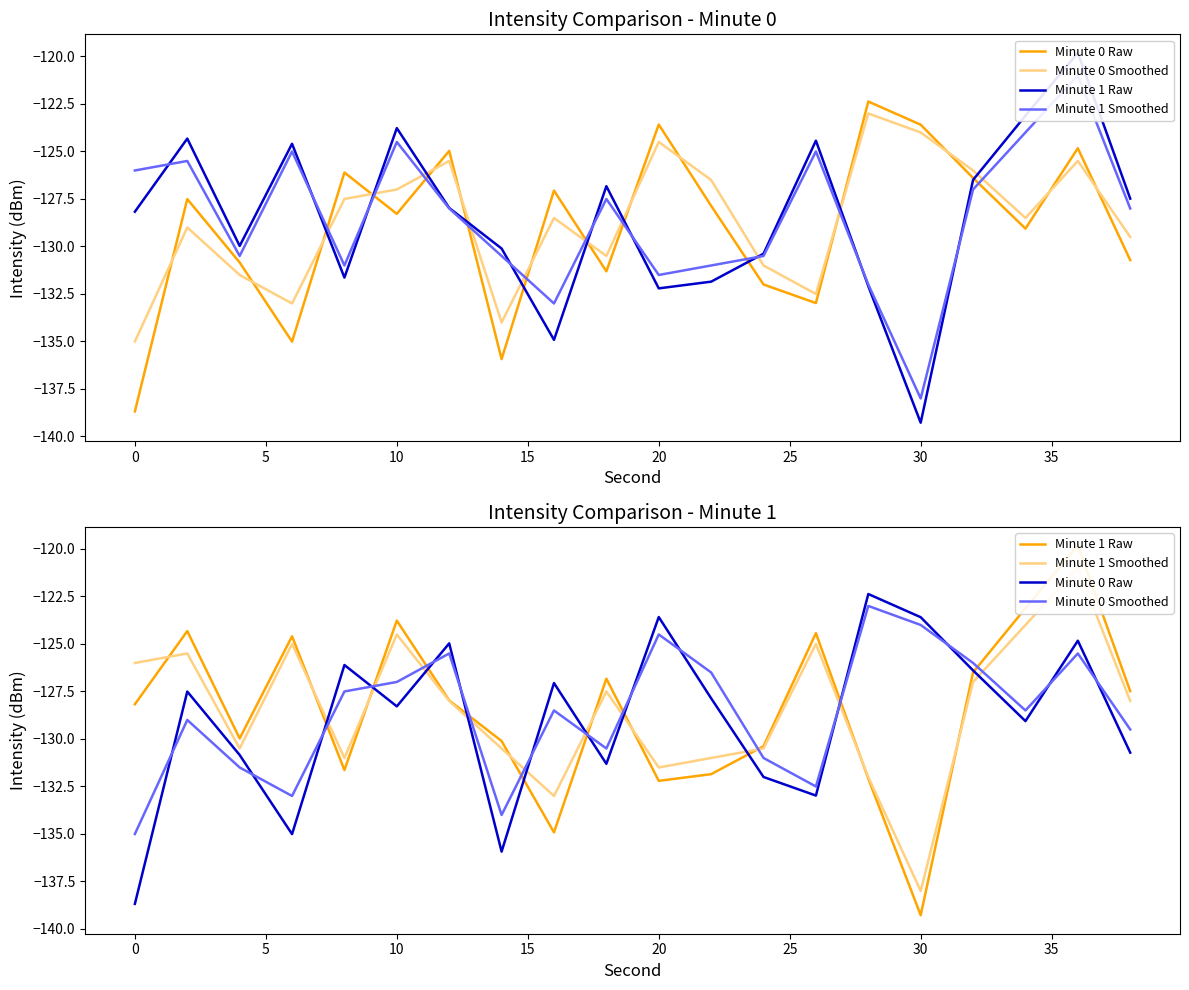

What are all the series names shown in the legend?

Minute 0 Raw, Minute 0 Smoothed, Minute 1 Raw, Minute 1 Smoothed